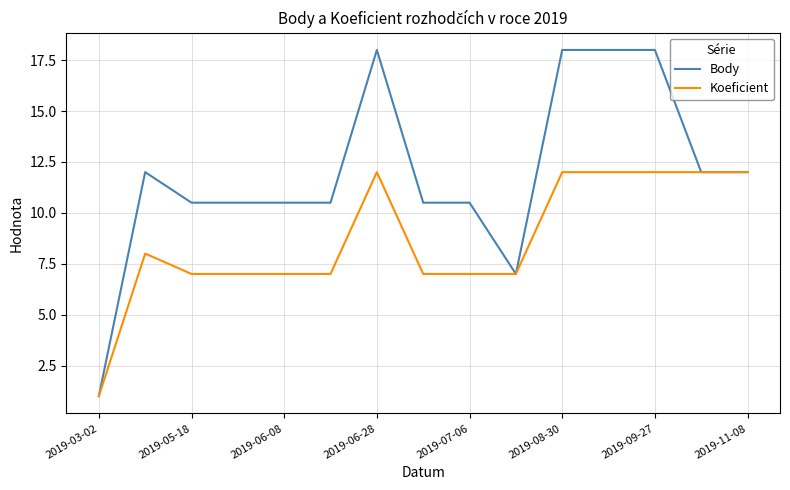

Which series has the largest total across all categories?

Body